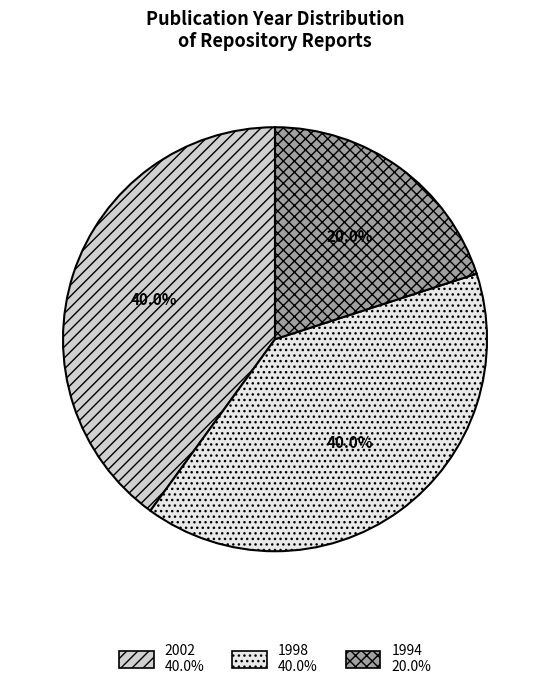

Does any single category account for the majority?

No